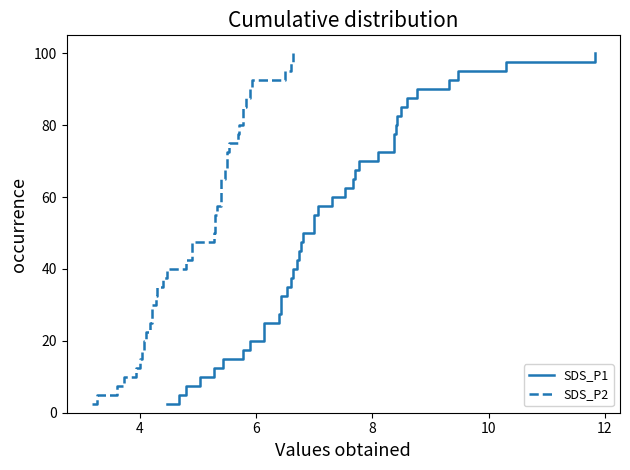

What is the minimum value for SDS_P1?

2.5